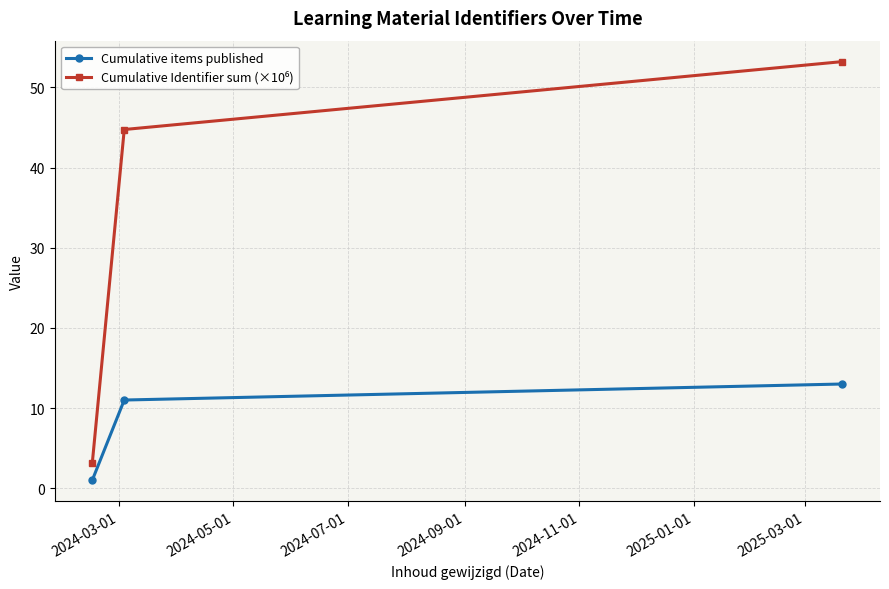

What is the average value of the Cumulative items published series?

8.3